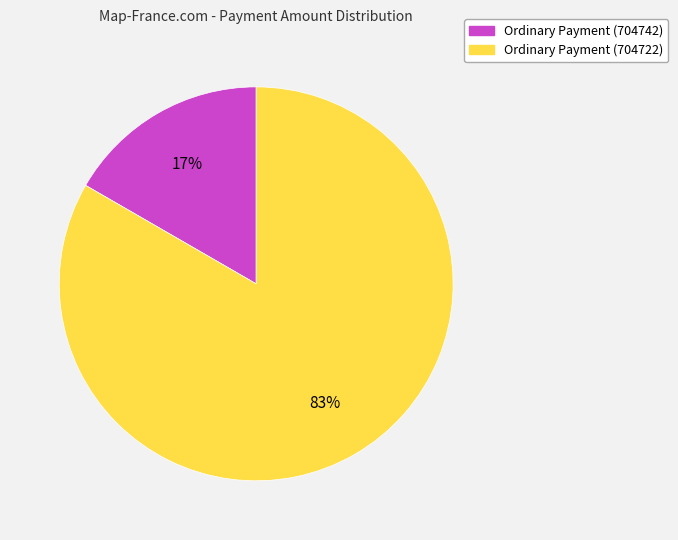

Do Ordinary Payment (704742) and Ordinary Payment (704722) together represent more than half of the pie?

Yes